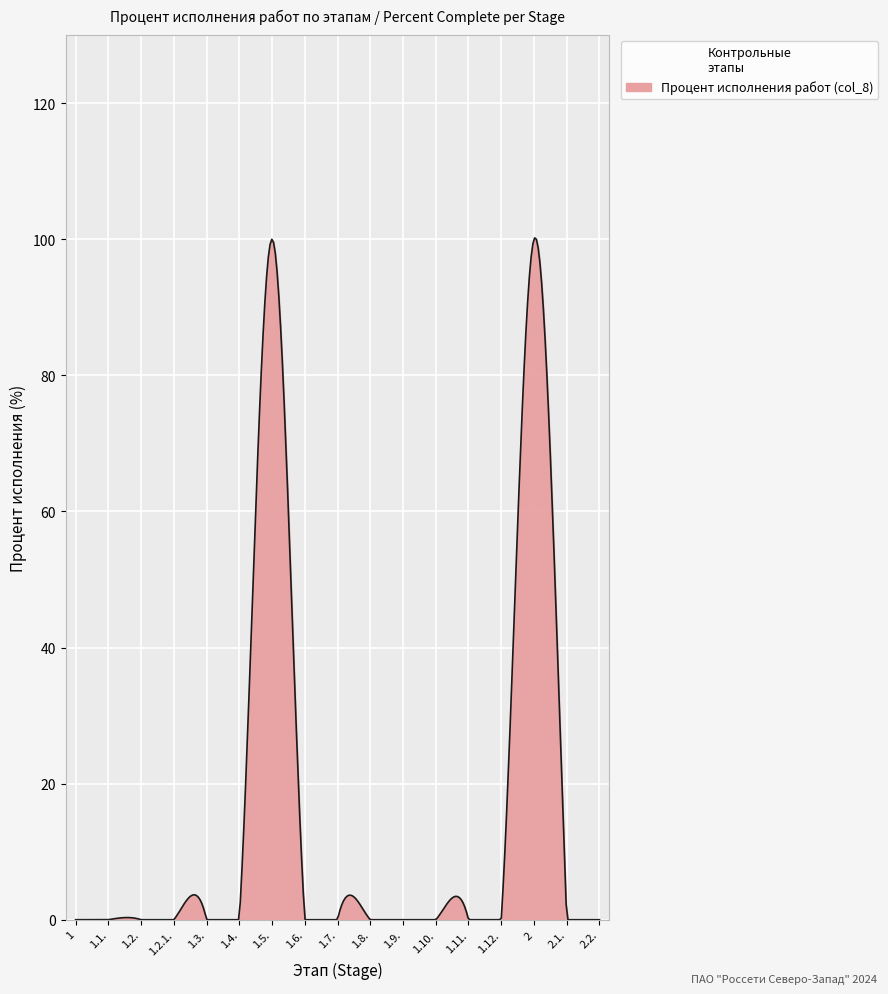

What is the greatest value displayed?

100.2